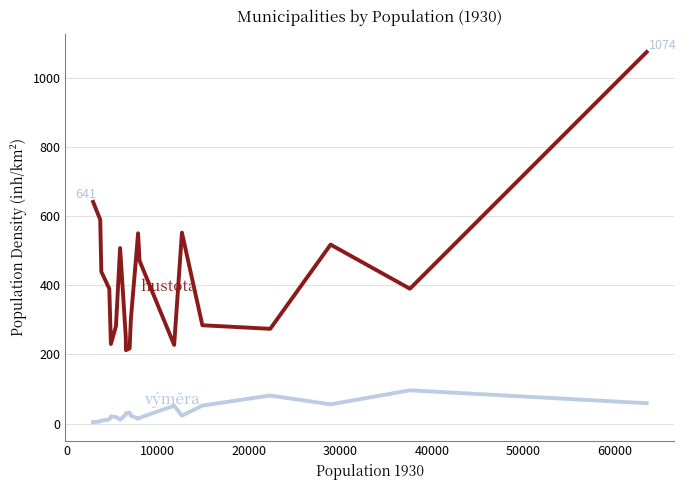

How many lines are shown in the chart?

2